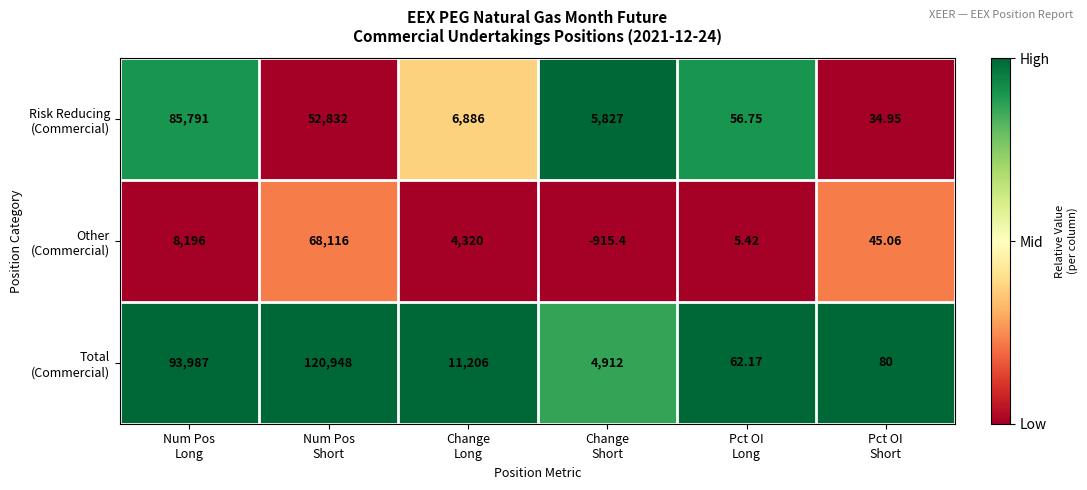

What is the difference between the highest and lowest values at Num Pos
Short?

68116.0